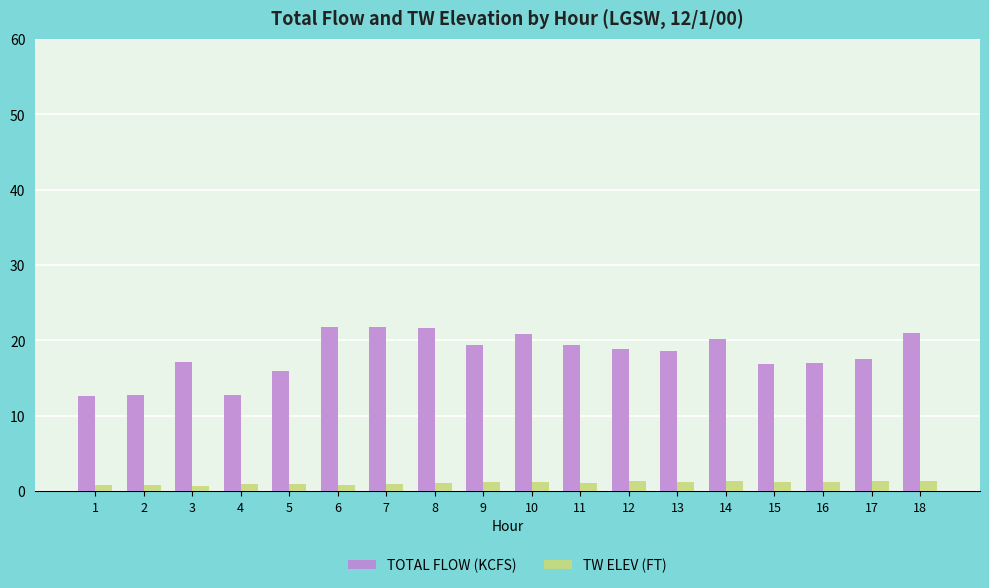

True or false: TOTAL FLOW (KCFS) has a value of 20.7 at 5.

False